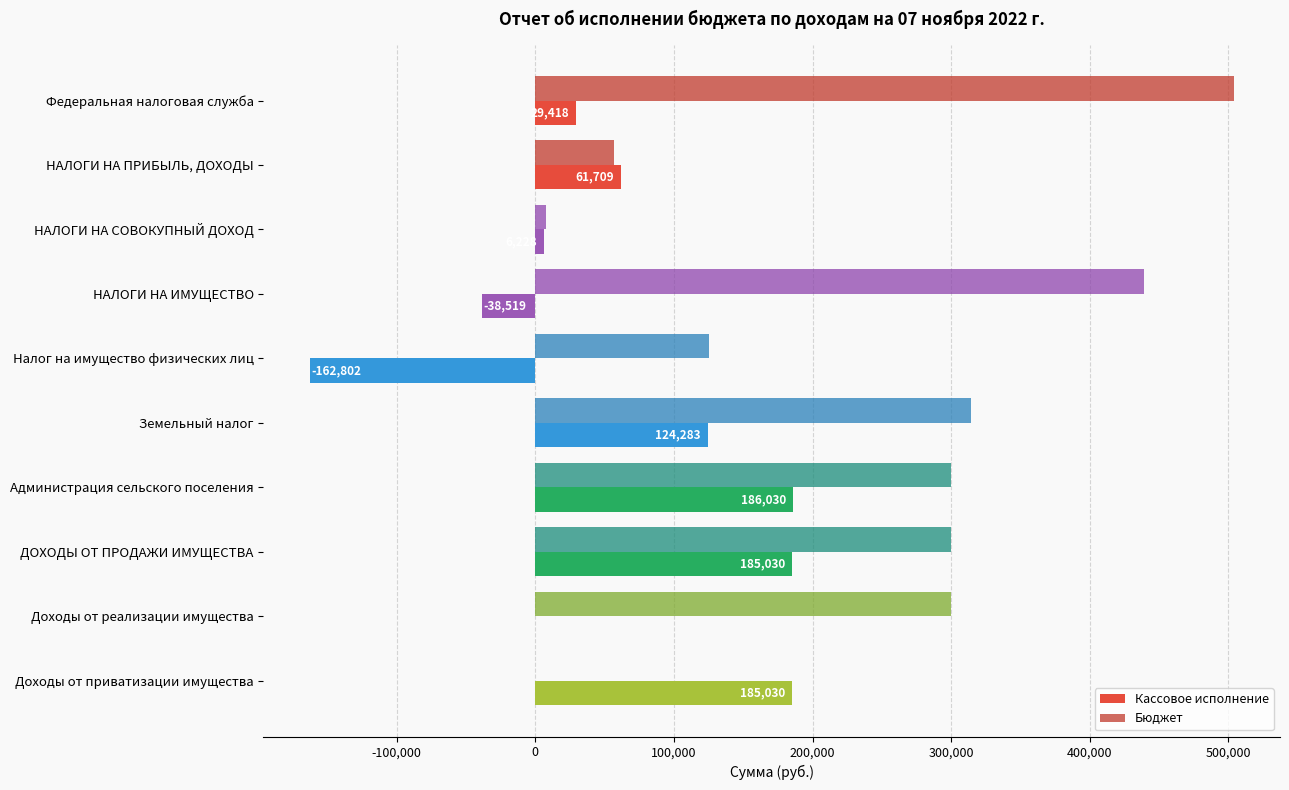

How many values in the Кассовое исполнение series exceed 61708?

5